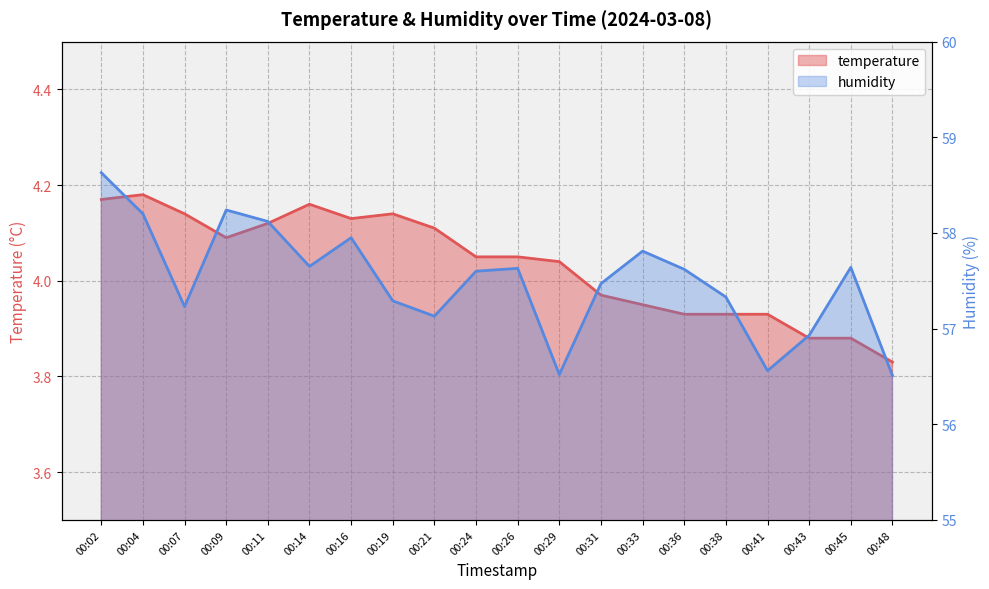

True or false: humidity and temperature intersect in this chart.

False